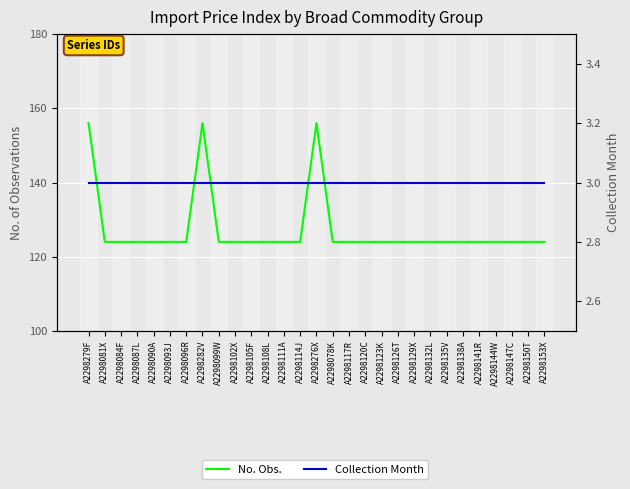

What is the minimum value shown in the chart?

3